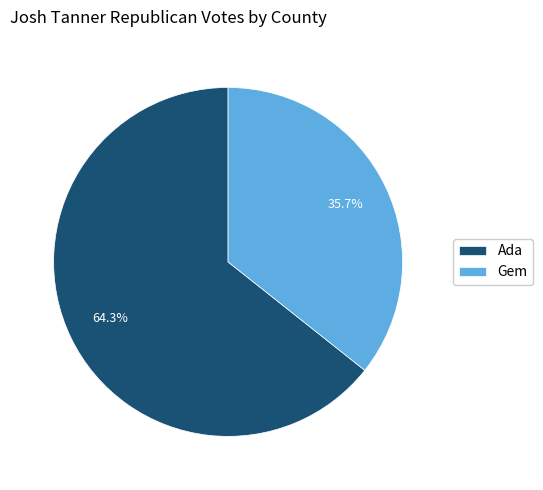

True or false: Gem accounts for 36% of the total.

True